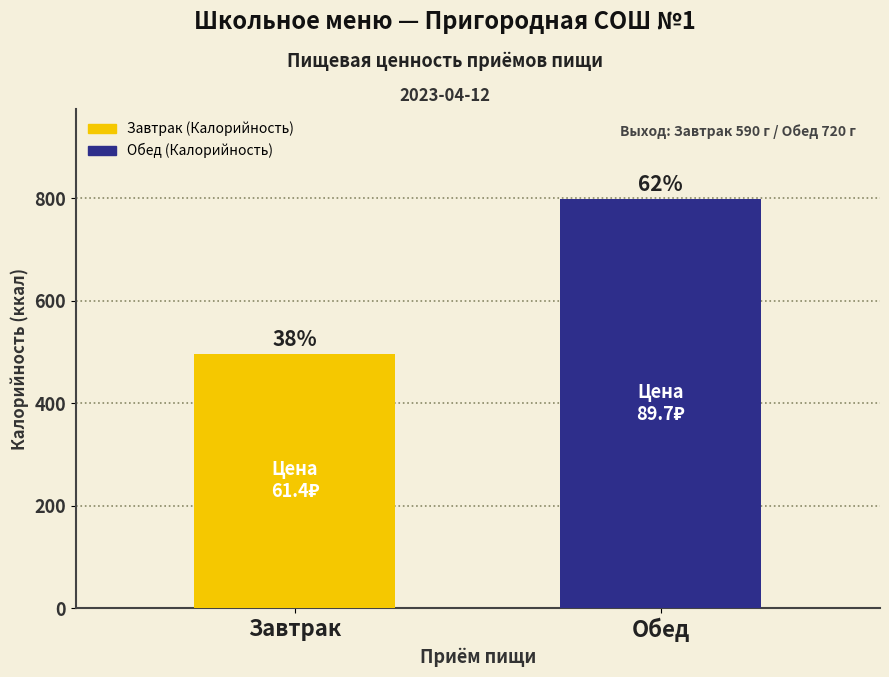

Rank the categories by value from highest to lowest.

Обед, Завтрак